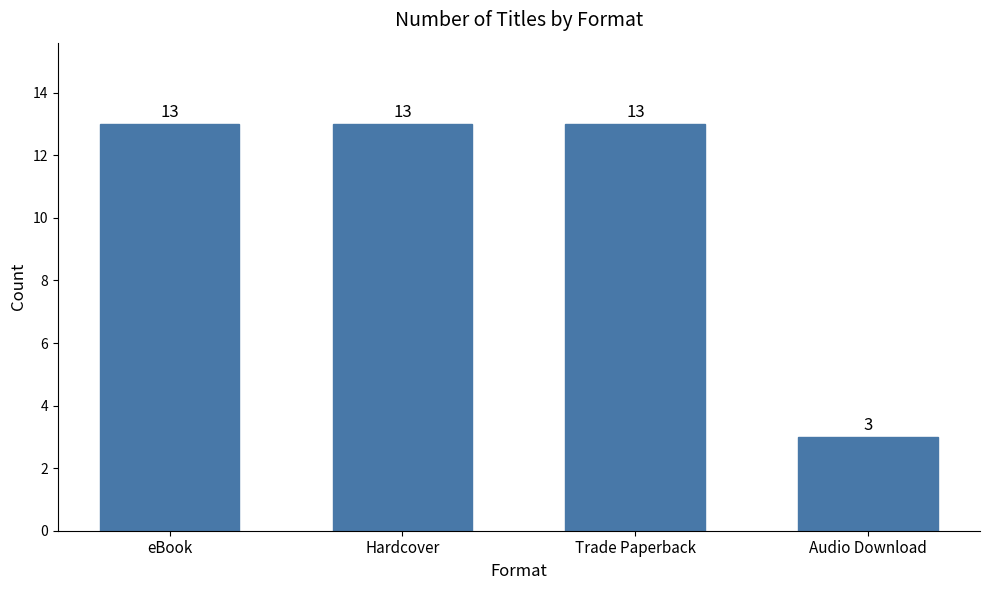

Count the number of data series in this chart.

1